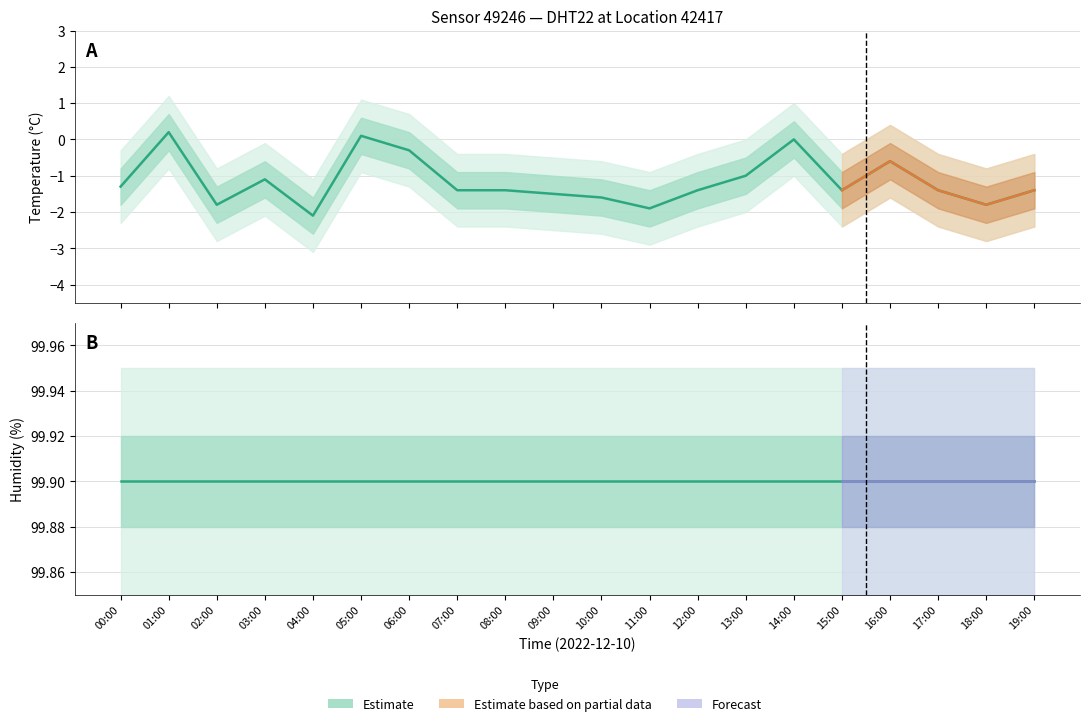

How many lines are shown in the chart?

2